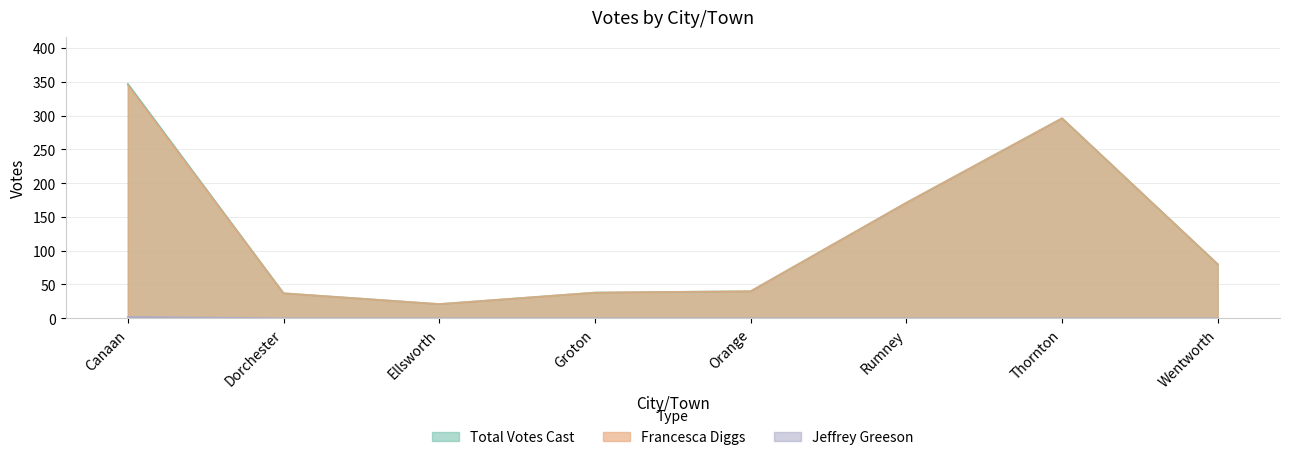

How many data points in Jeffrey Greeson are above 0?

1